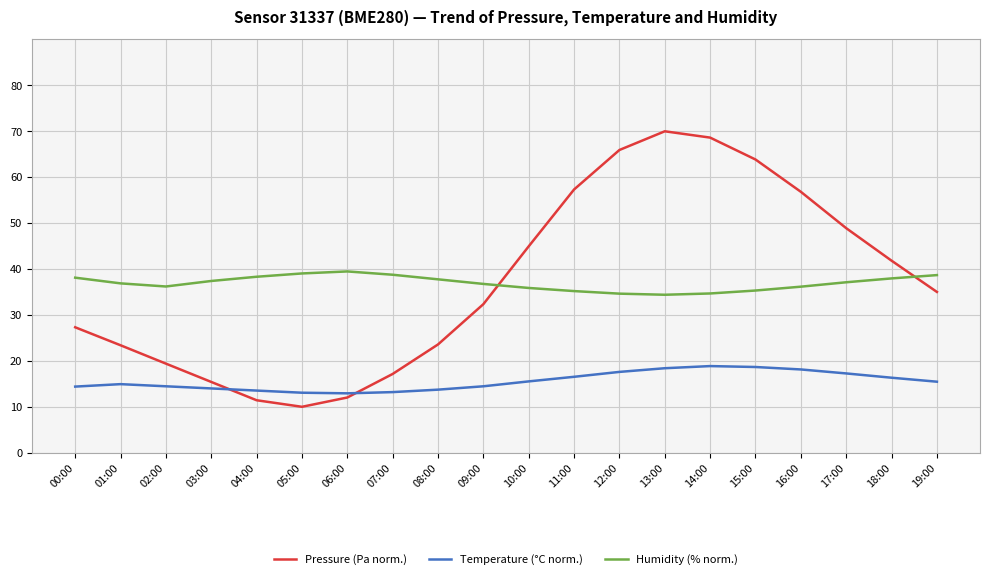

What is the smallest value displayed?

10.0